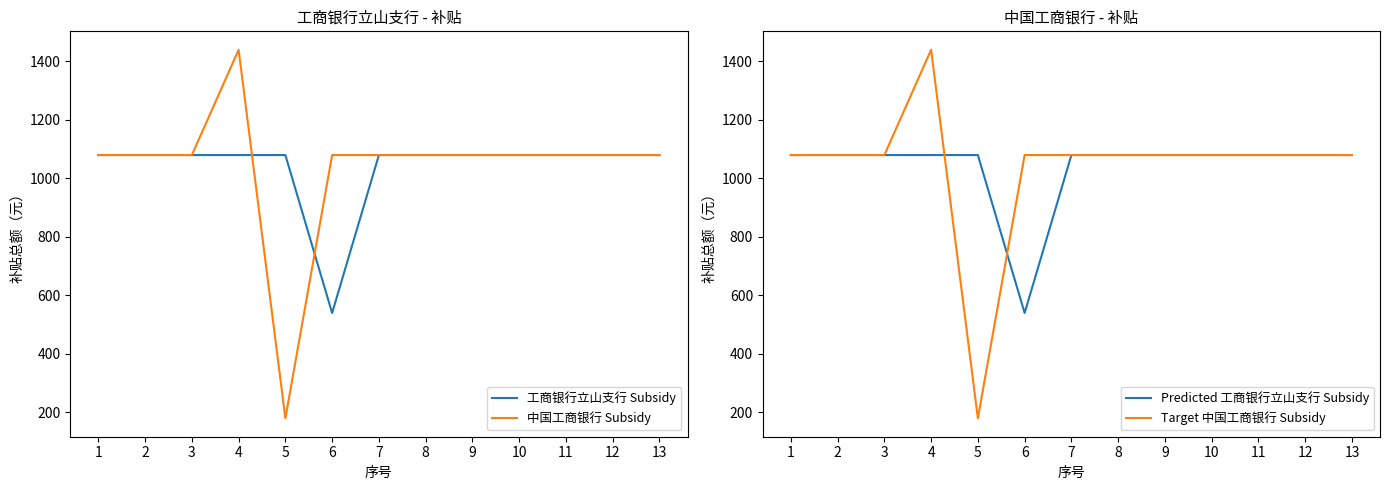

Is it true that 工商银行立山支行 Subsidy equals 1080 at 8?

True